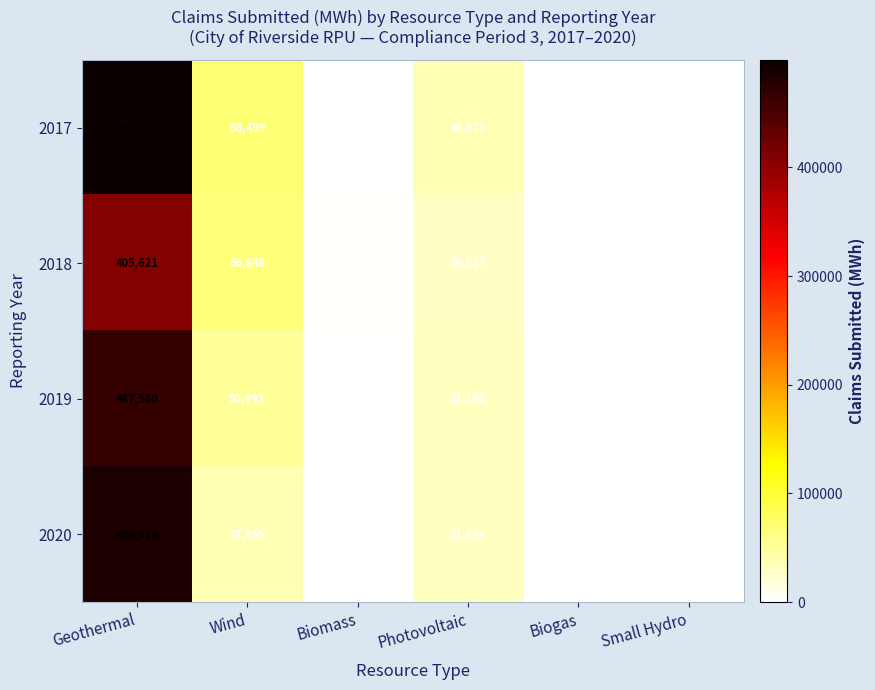

List the series in order of their peak value, highest first.

2017, 2020, 2019, 2018